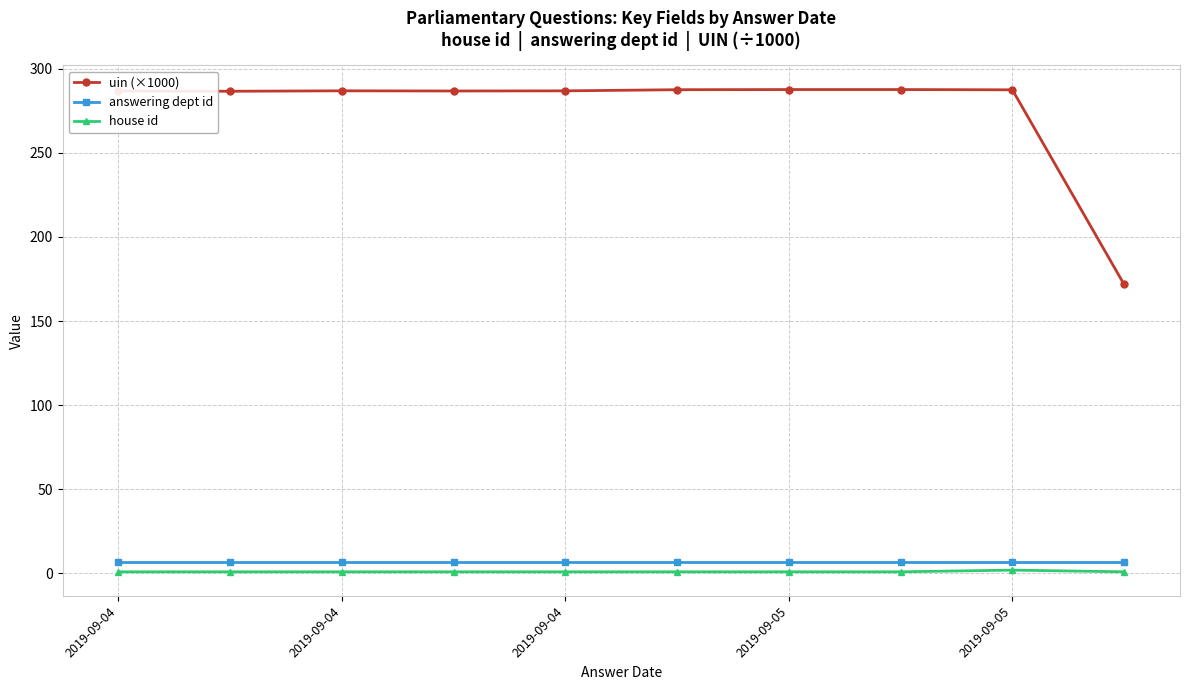

Which series has the widest spread of values?

uin (×1000)